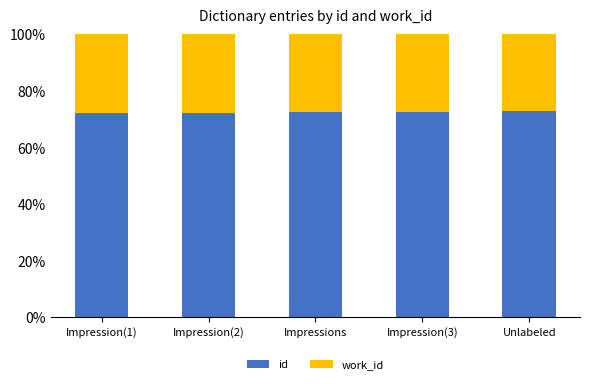

What is the average value of the id series?

72.5